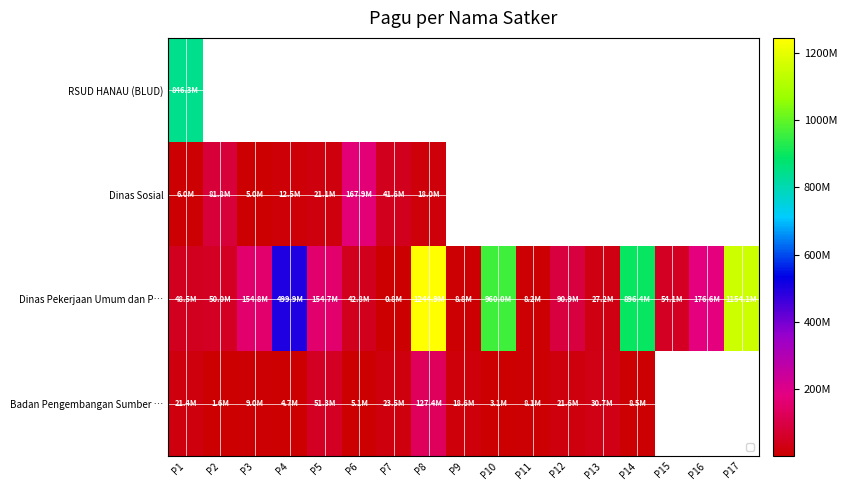

What is the maximum value for Dinas Pekerjaan Umum dan P…?

1244880000.0